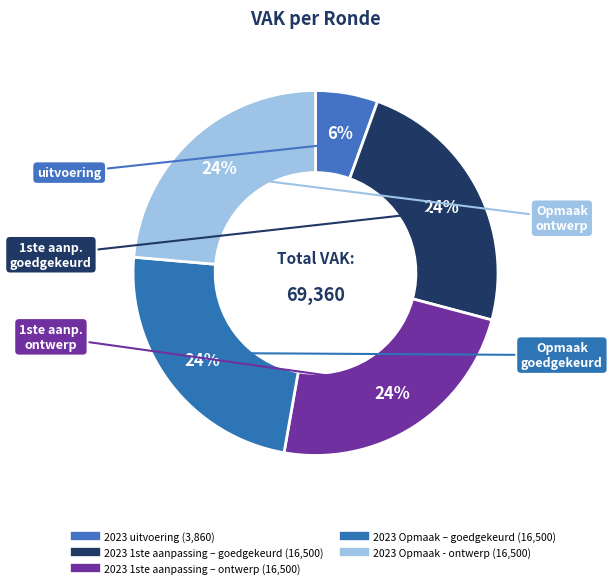

Is there any slice that represents more than half of the pie?

No